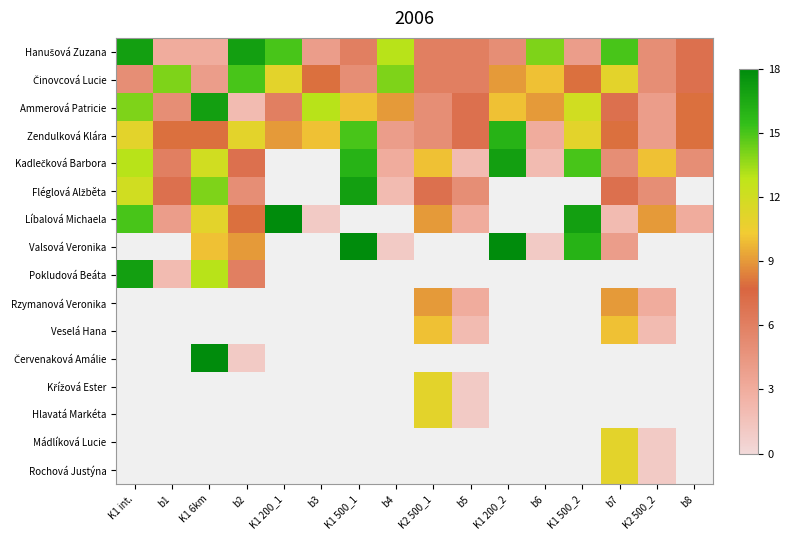

Rank the series by their maximum value, from lowest to highest.

Činovcová Lucie, Zendulková Klára, Hanušová Zuzana, Ammerová Patricie, Kadlečková Barbora, Fléglová Alžběta, Pokludová Beáta, Líbalová Michaela, Valsová Veronika, Rzymanová Veronika, Veselá Hana, Červenaková Amálie, Křížová Ester, Hlavatá Markéta, Mádlíková Lucie, Rochová Justýna